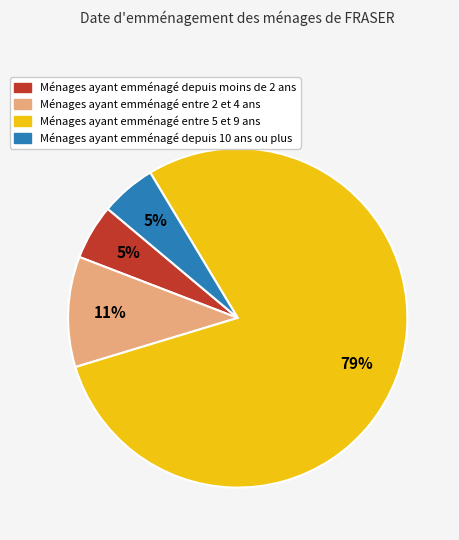

To the nearest percent, what is the average slice percentage?

25%